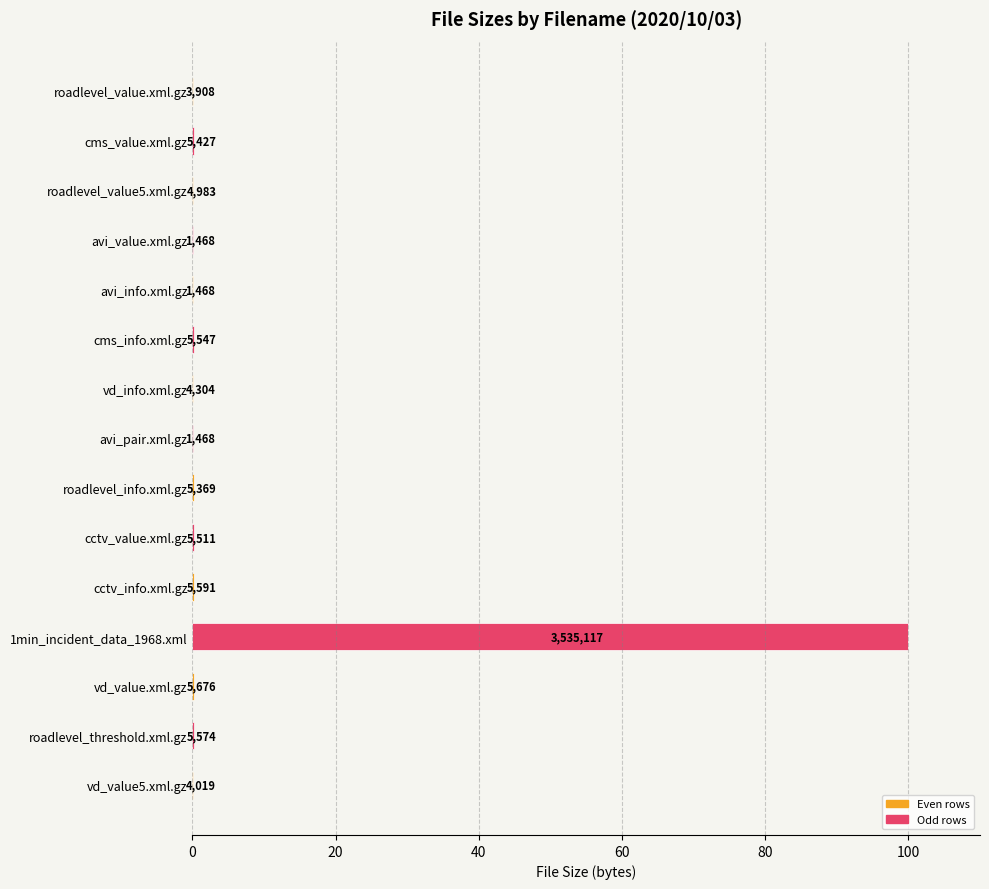

Are the bars horizontal?

Yes